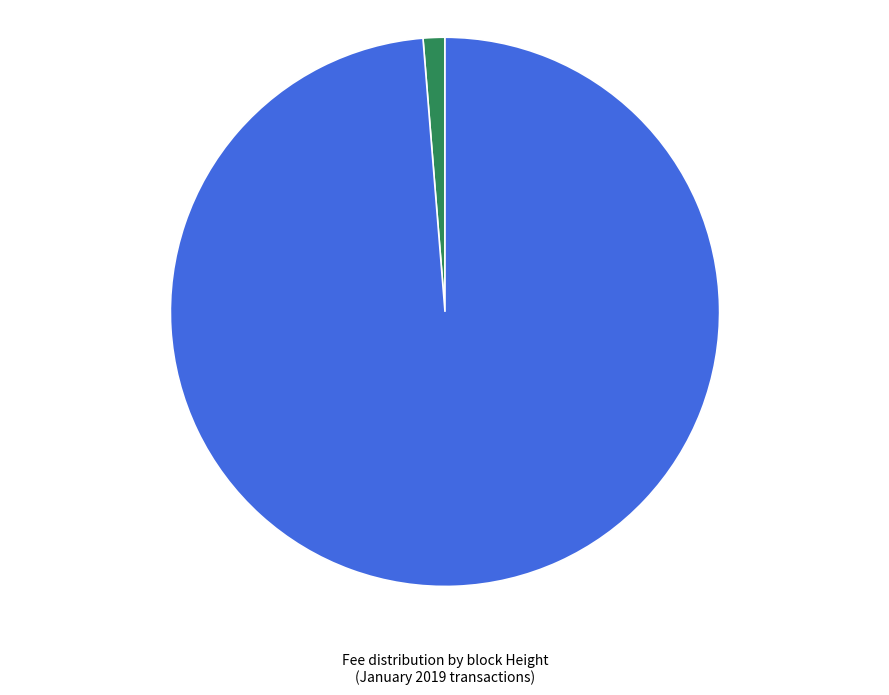

How many slices are in this pie chart?

2